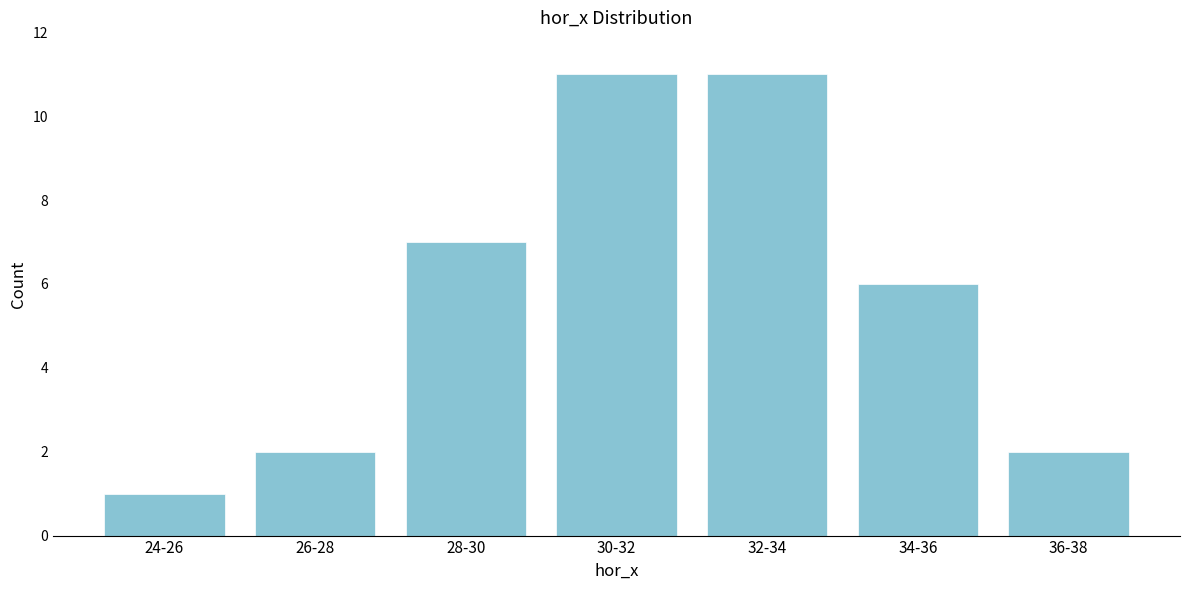

Reading left to right, what are all the values shown in this chart?

1	2	7	11	11	6	2